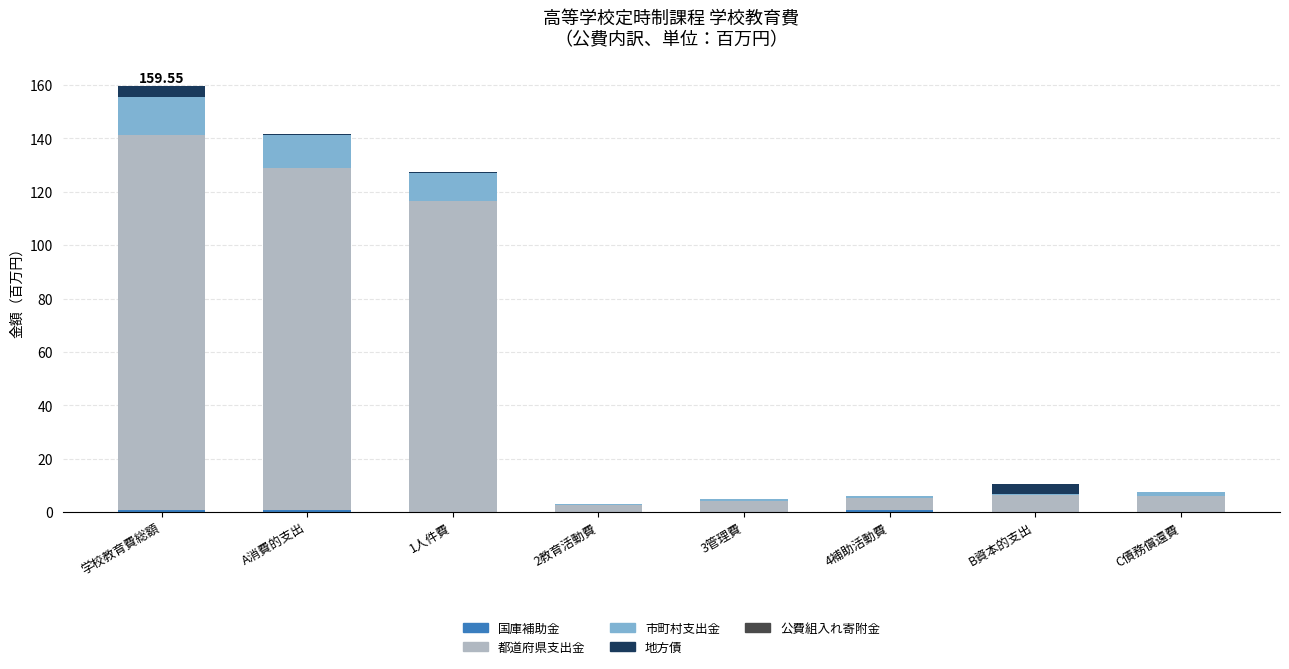

At which category is the sum across all series the highest?

学校教育費総額